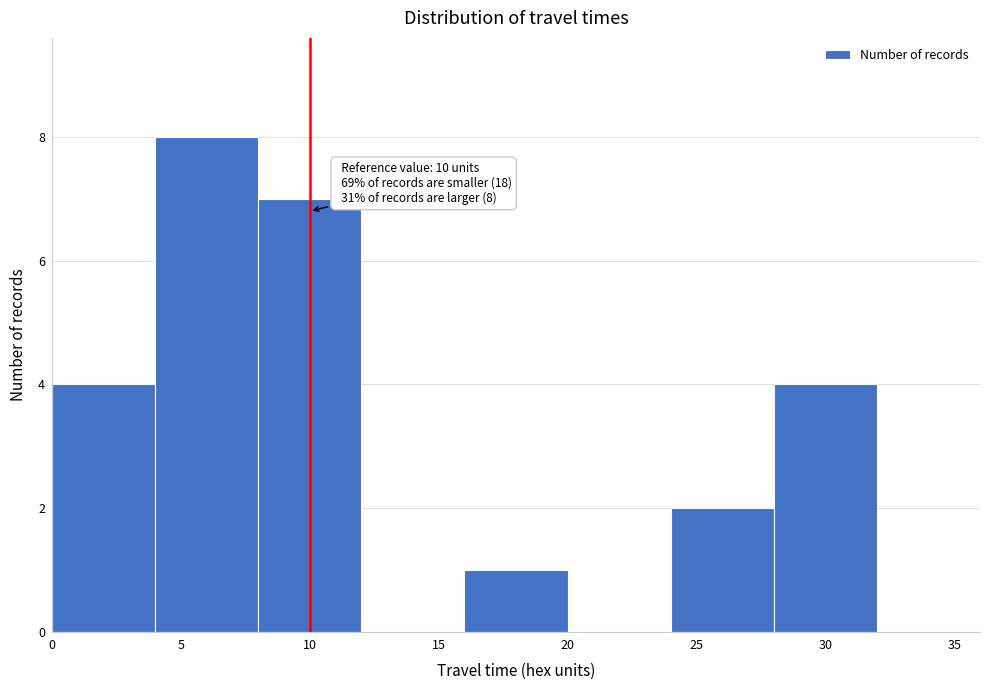

Over which range of the x-axis is the bar tallest?

4 to 8